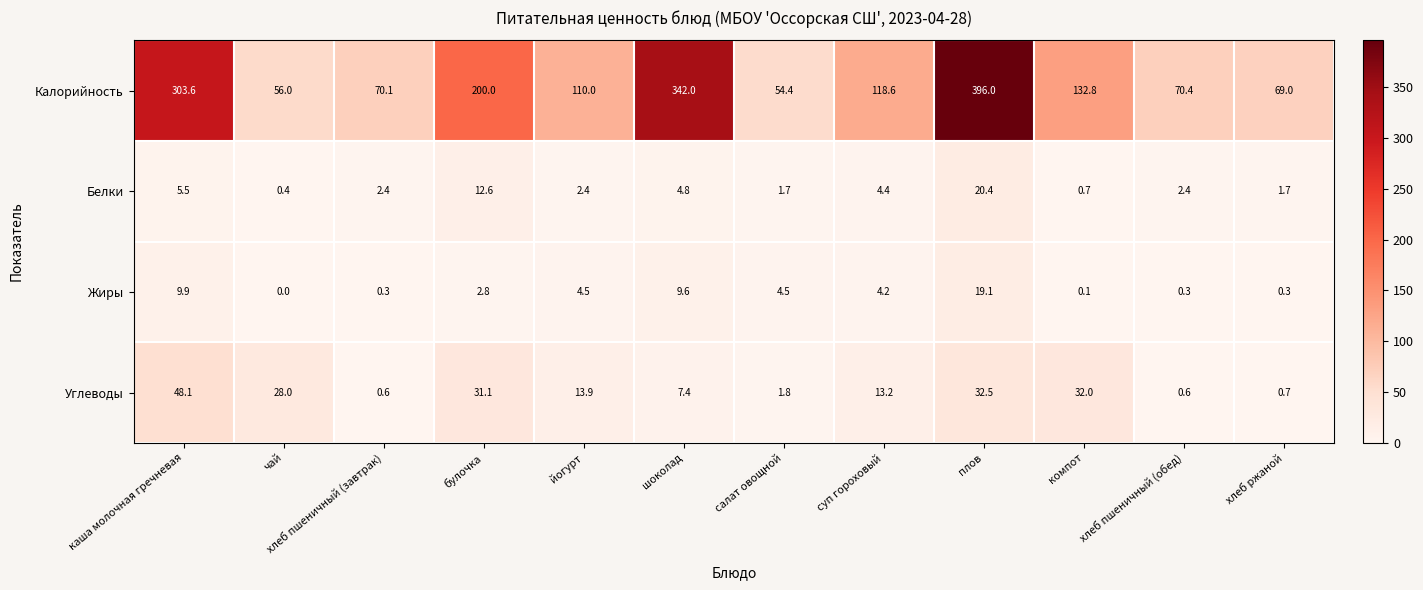

Is it true that Калорийность equals 69.0 at хлеб ржаной?

True